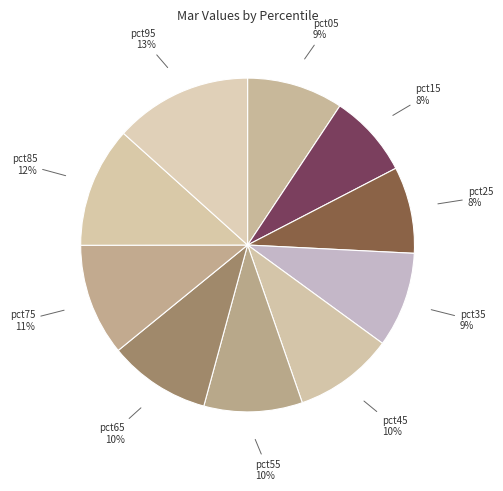

How many slices are in this pie chart?

10